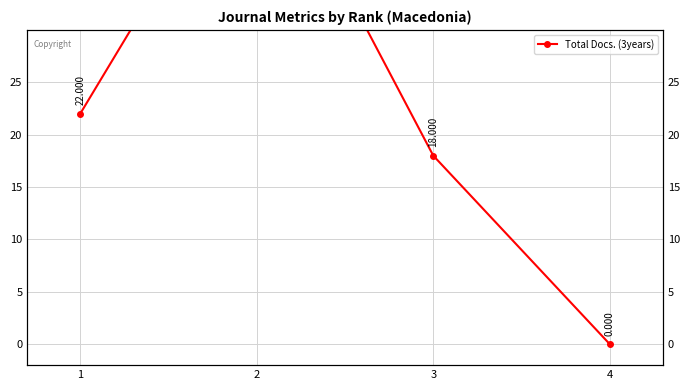

List the labels in order of value, smallest first.

4, 3, 1, 2